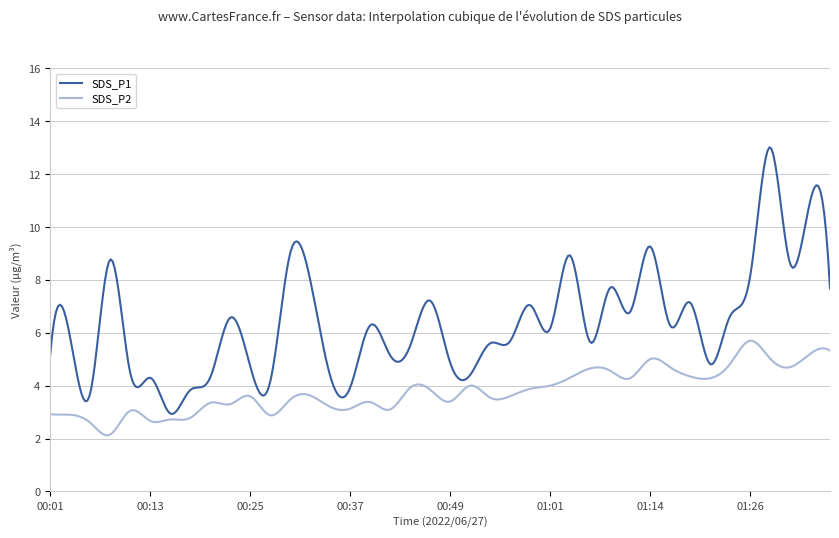

What is the maximum value shown in the chart?

13.0